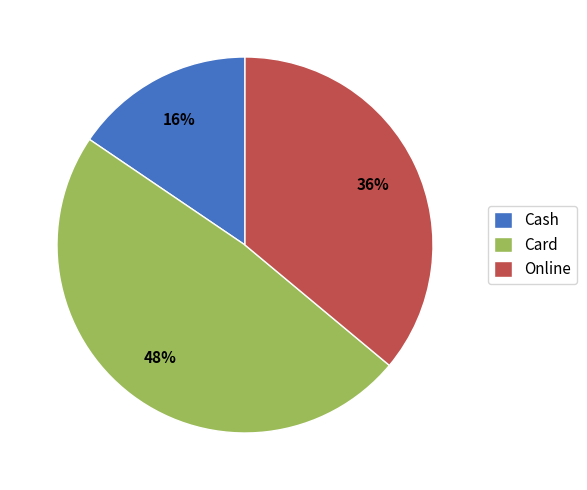

Is there any slice that represents more than half of the pie?

No